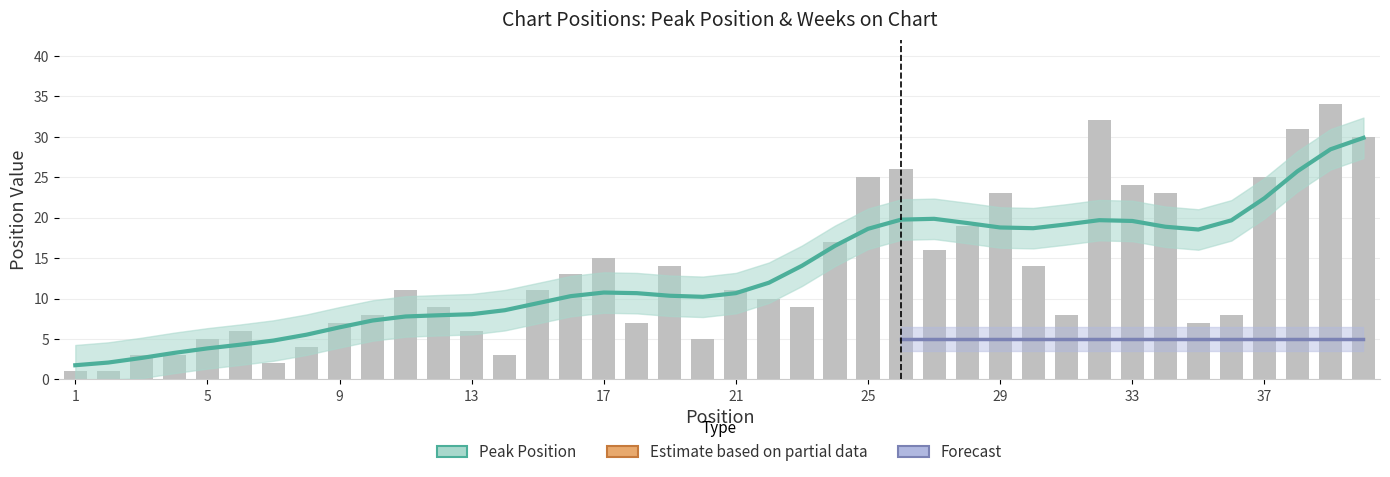

True or false: the data shows 13 at 31.

False